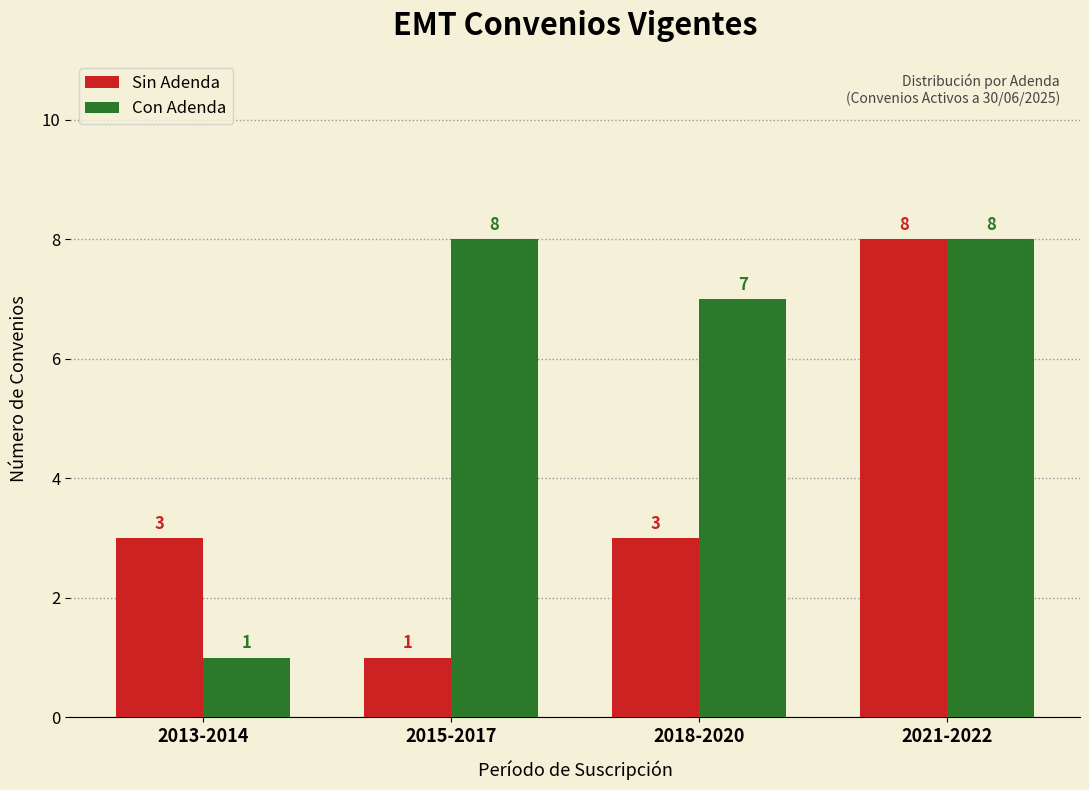

At which category is the sum across all series the highest?

2021-2022